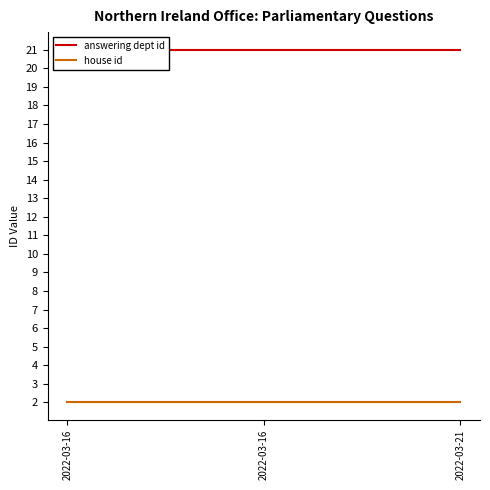

Reading right to left, what are all the values shown in this chart?

answering dept id: 2022-03-21=21	2022-03-16=21	2022-03-16=21
house id: 2022-03-21=2	2022-03-16=2	2022-03-16=2